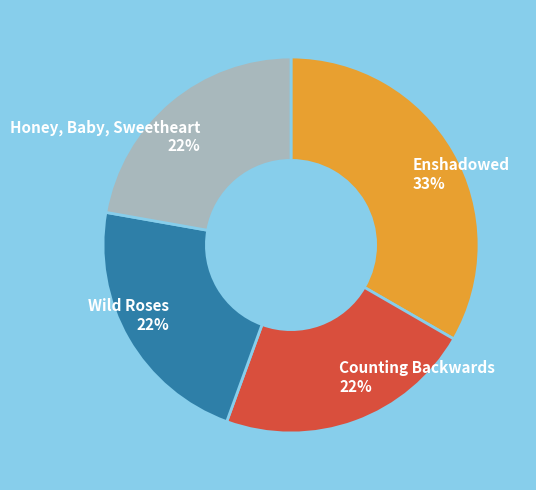

How many segments does this pie chart have?

4